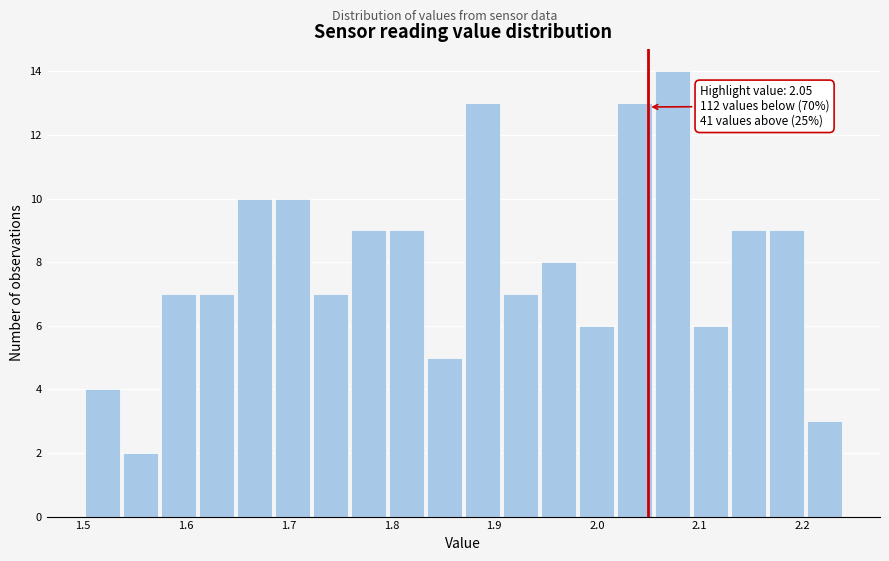

Around what value on the x-axis is the tallest bar? Give the approximate position of its centre, as read against the axis.

2.07